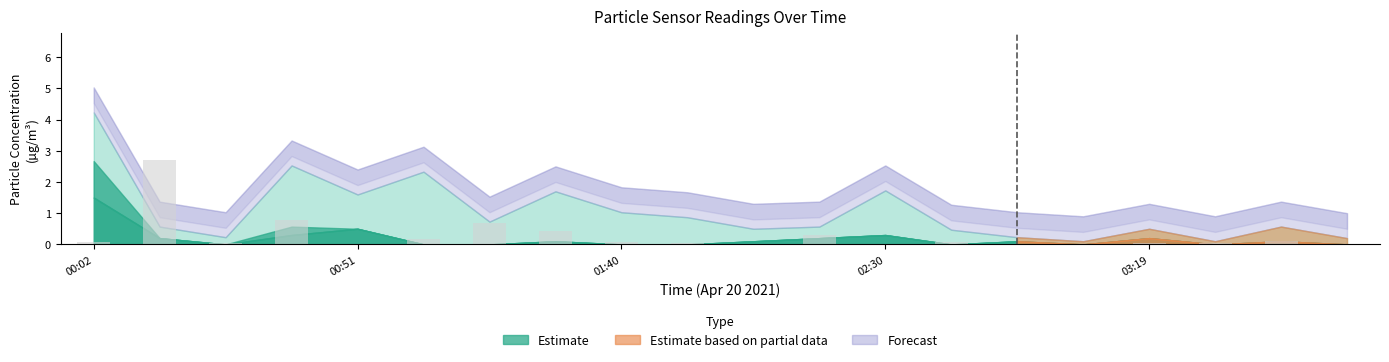

What is the maximum value shown in the chart?

2.7